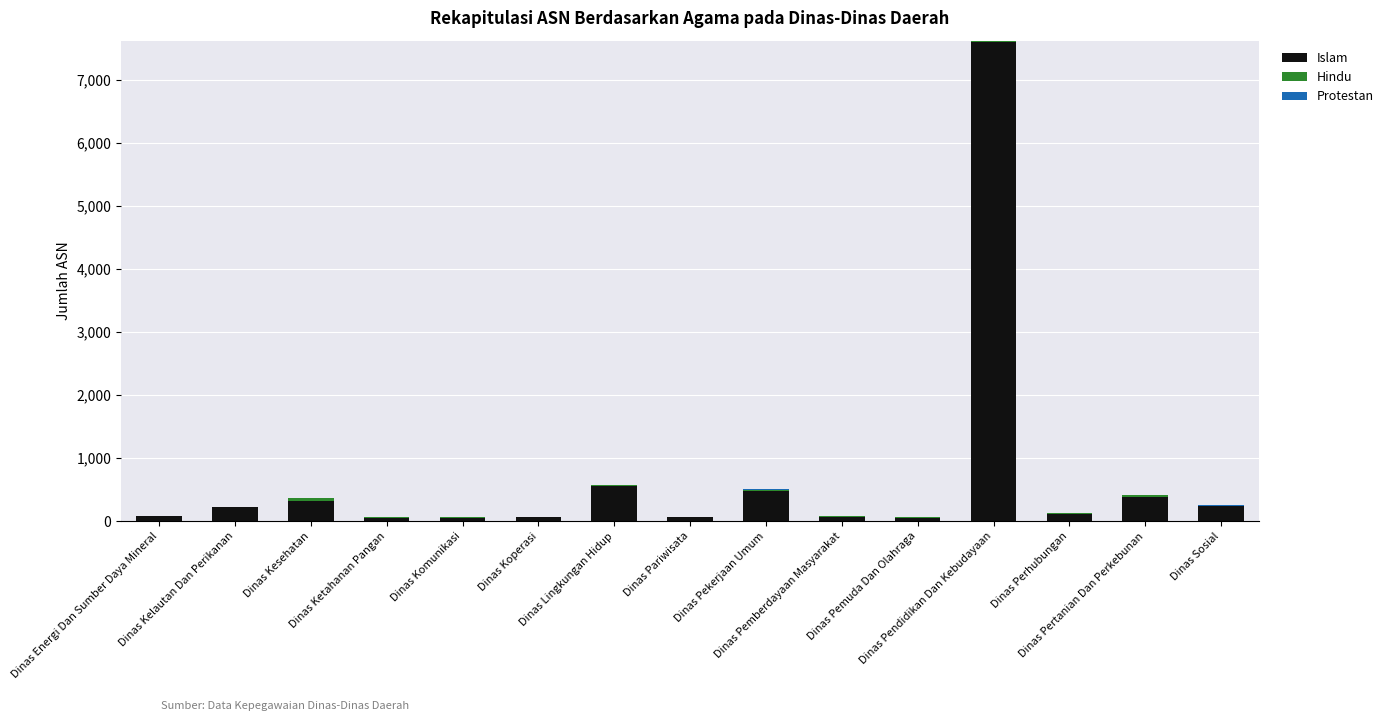

The value of Hindu at Dinas Kesehatan is 39. True or false?

True